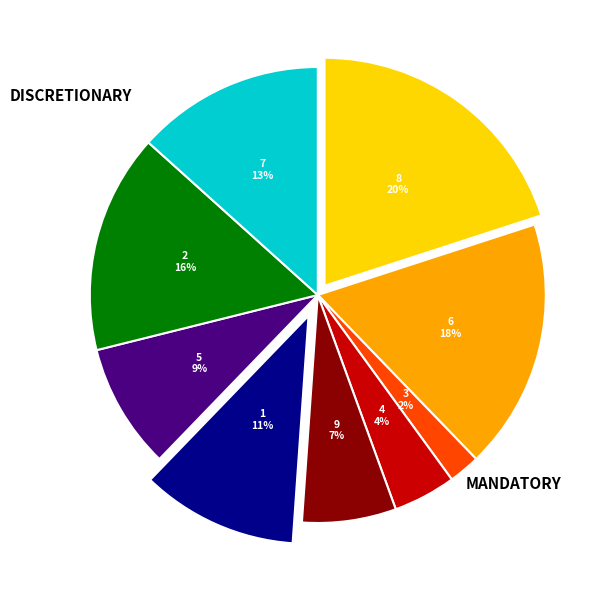

What is the smallest slice in the pie chart?

3